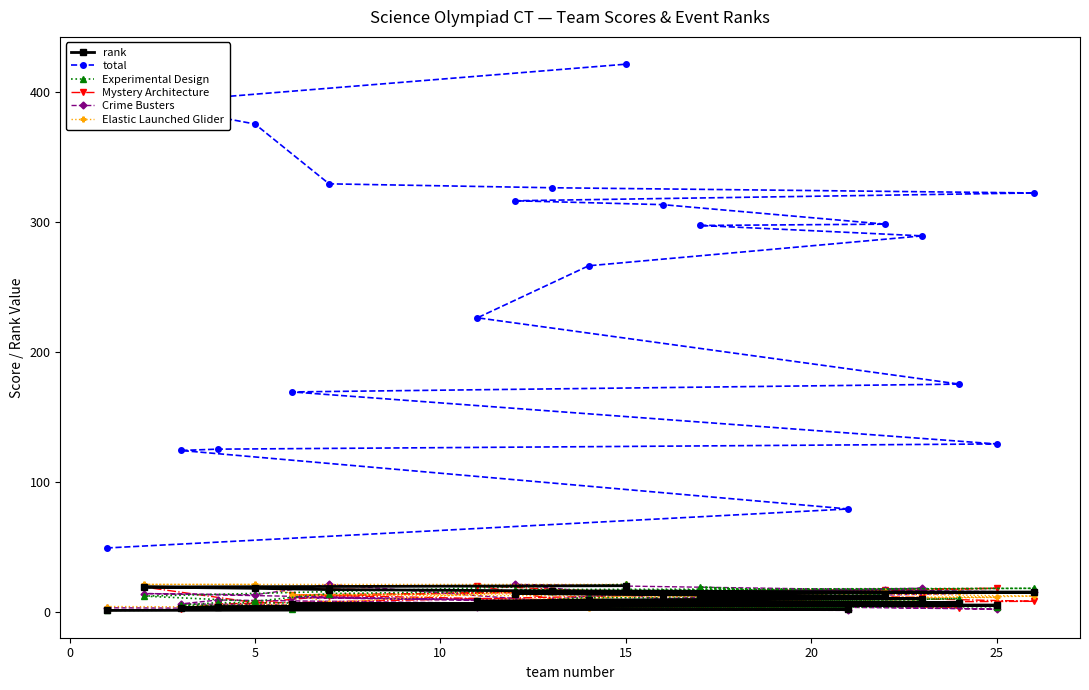

What is the maximum value for Mystery Architecture?

20